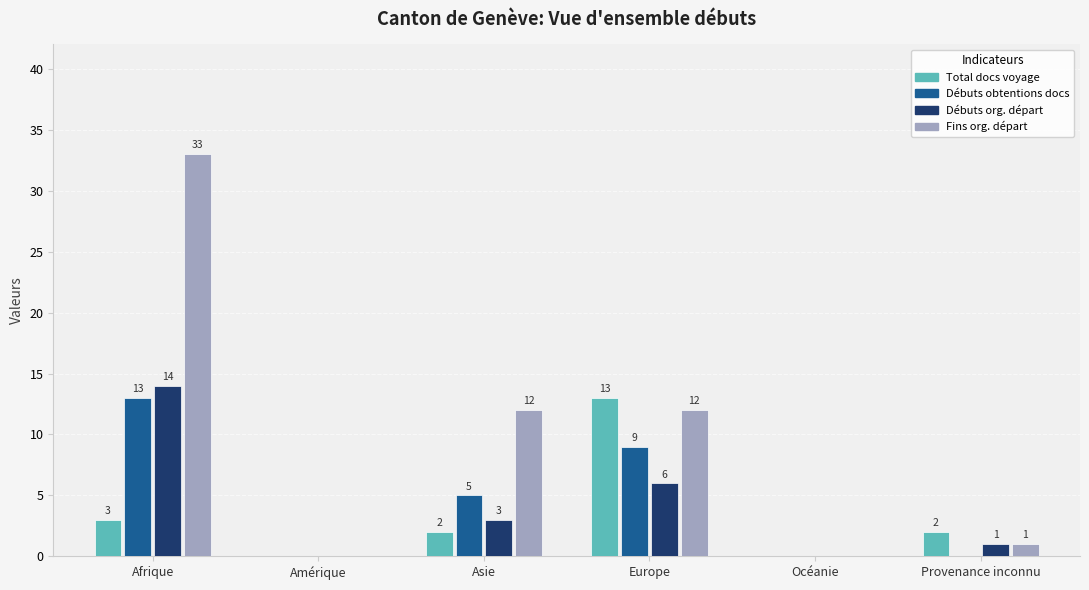

How many series are shown in this chart?

4